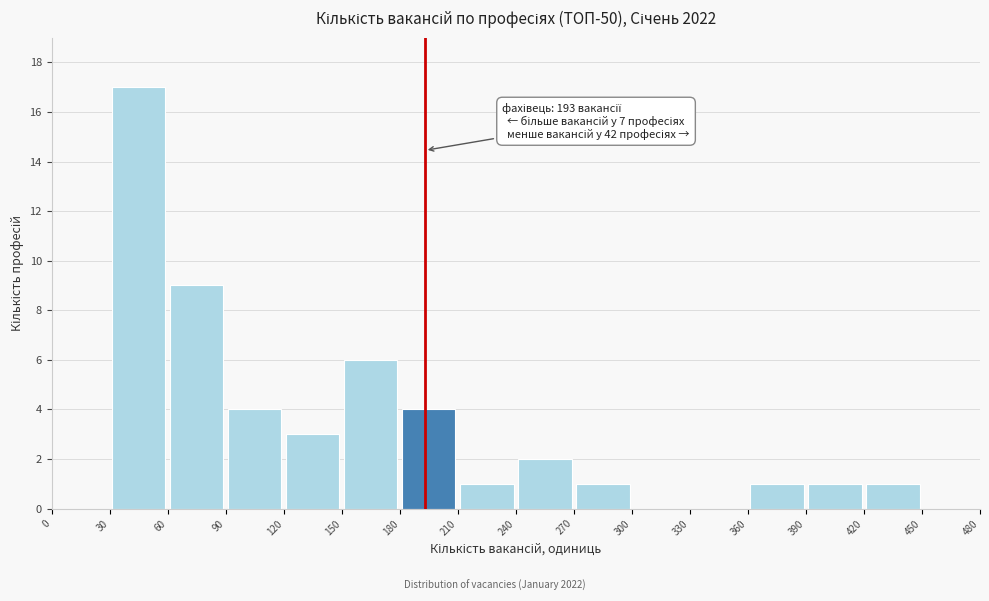

Which range on the x-axis has the tallest bar?

30 to 60